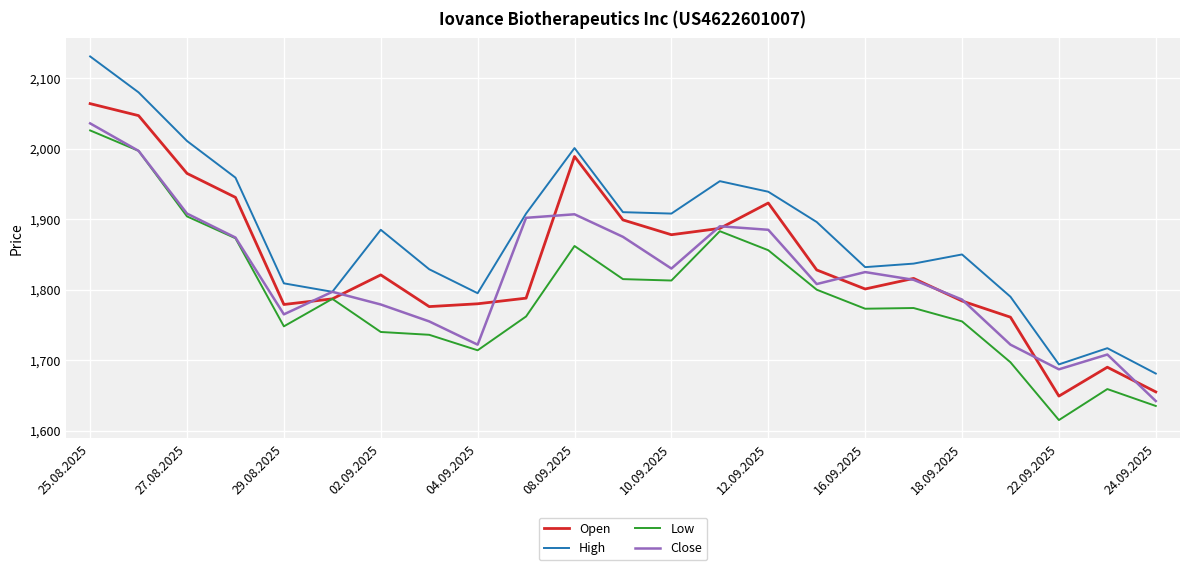

Which series has the largest total across all categories?

High